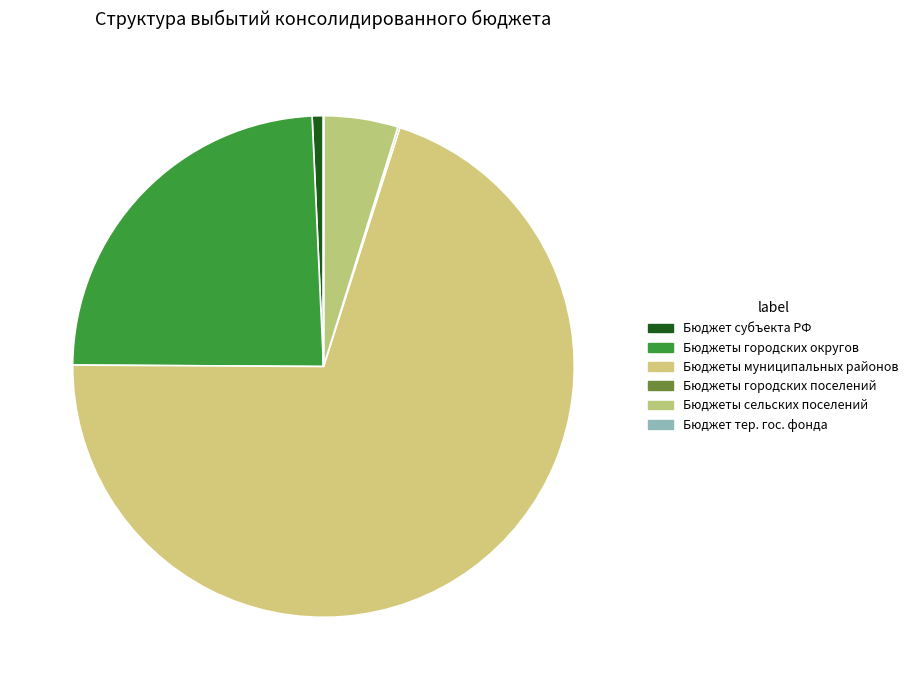

How many slices are in this pie chart?

6